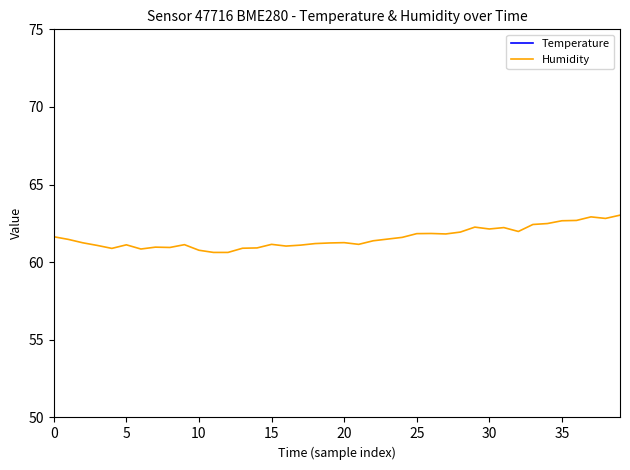

What is the spread (max minus min) of values at 32?

39.9